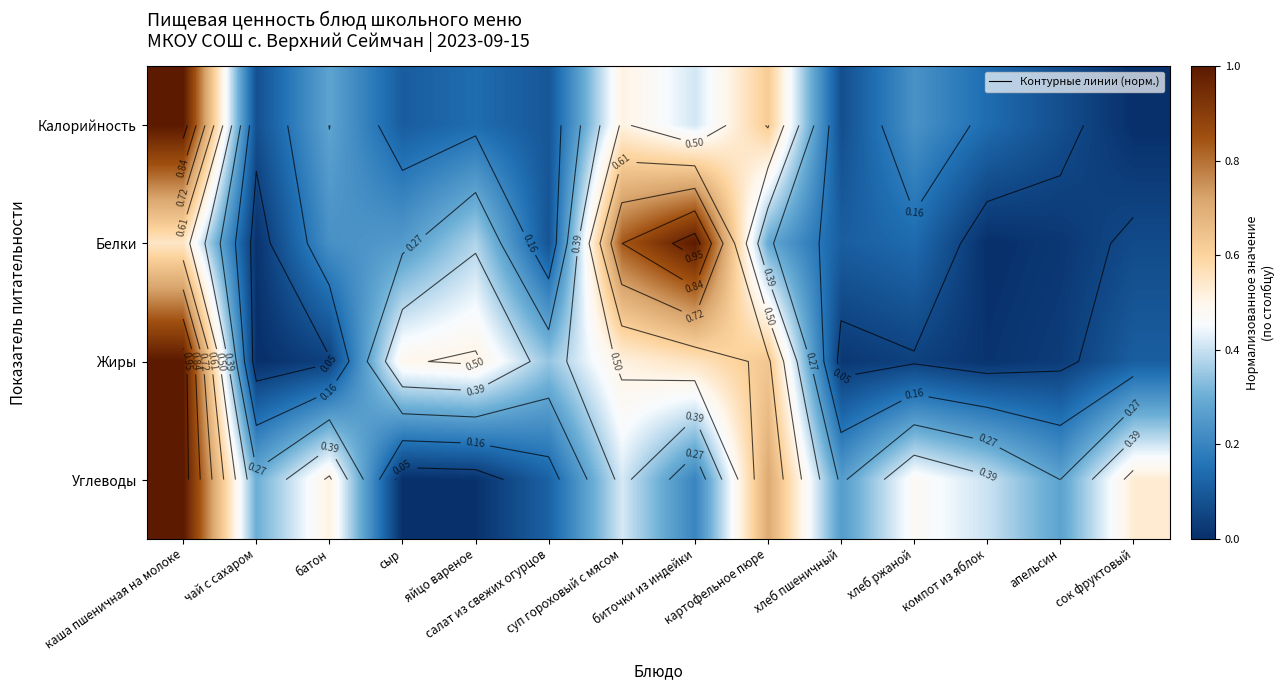

True or false: Жиры has a value of 0.0 at хлеб ржаной.

True